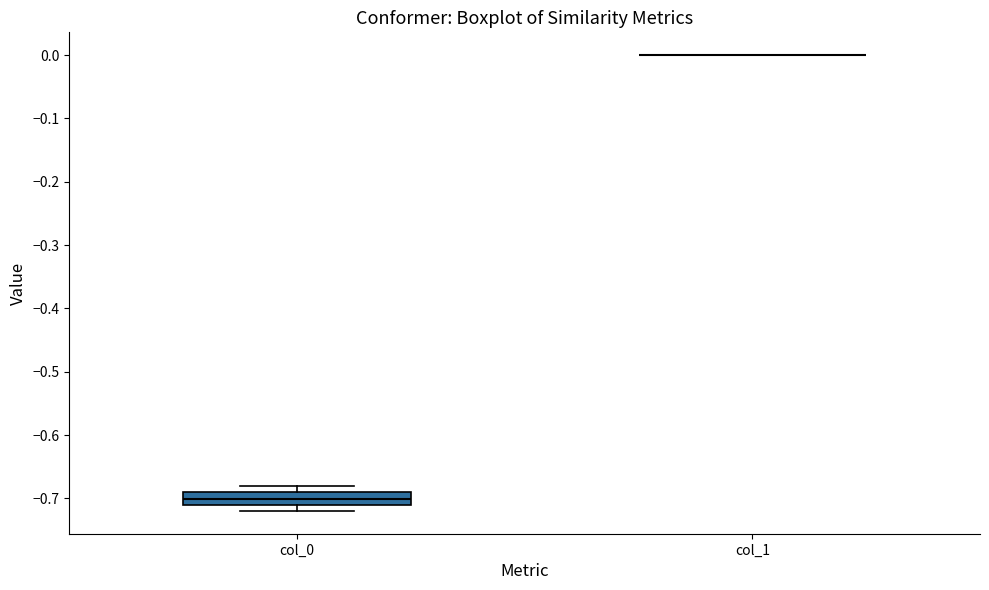

Reading left to right, read every box against the y-axis: the position of its median line, the range the box covers, and the ends of its whiskers. The values are not printed on the chart, so give them approximately, as read against the axis.

col_0: median -0.70, box -0.71 to -0.69, whiskers -0.72 to -0.68
col_1: box collapsed to a line at 0.00, whiskers 0.00 to 0.00